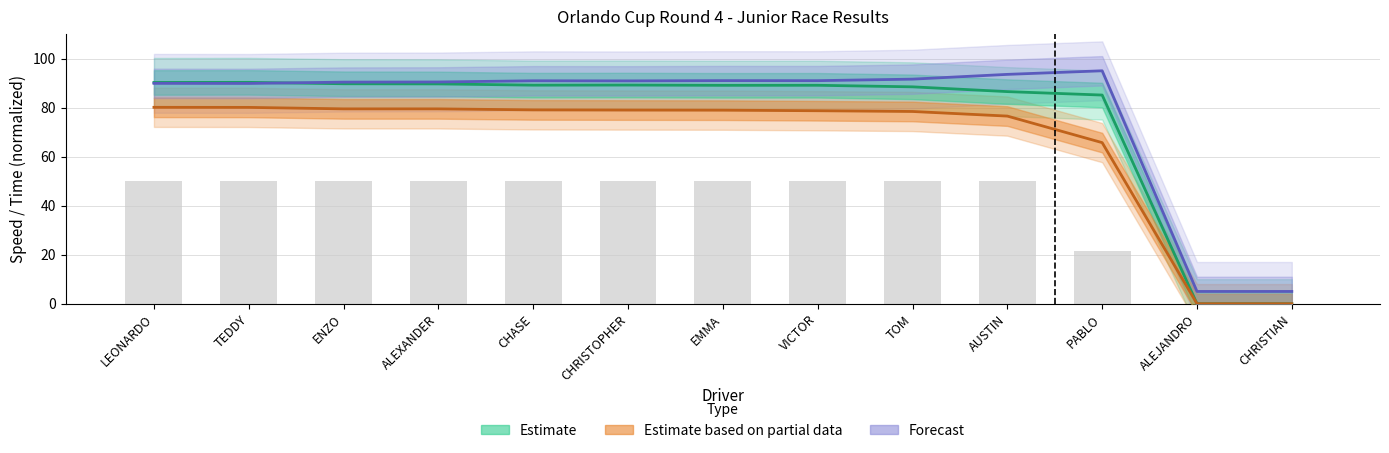

How many groups of bars are there?

13